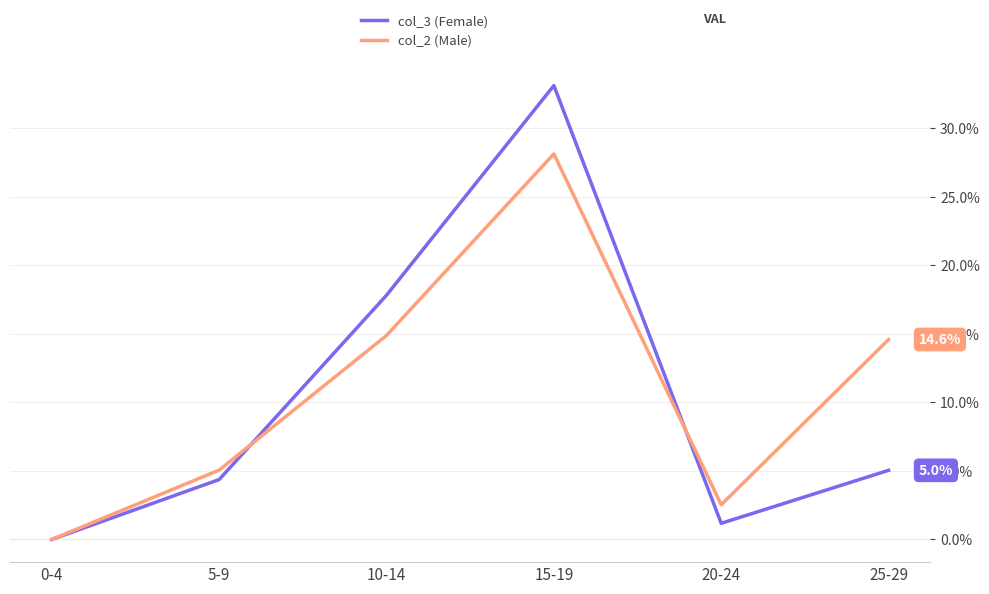

In col_3 (Female), how many points are higher than both neighbors (excluding endpoints)?

1